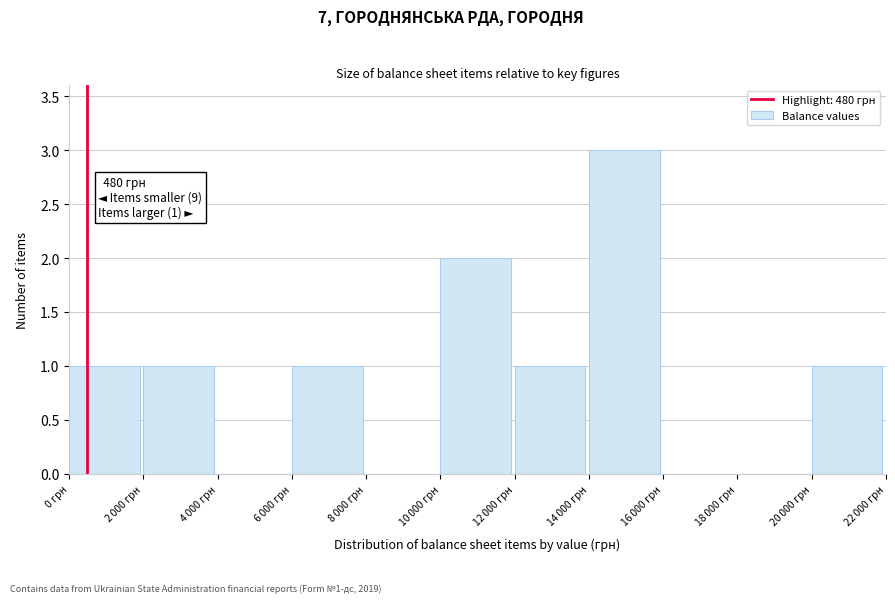

What is the greatest value displayed?

3